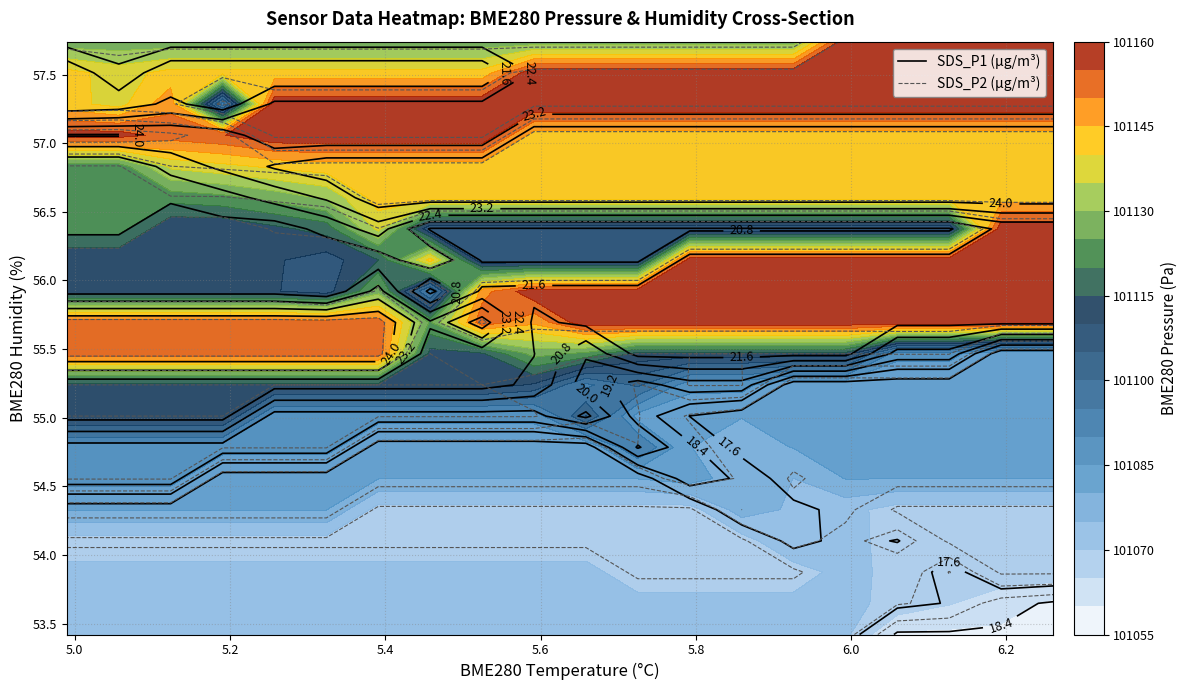

Which category has the lowest value in the sds_p1 series?

17